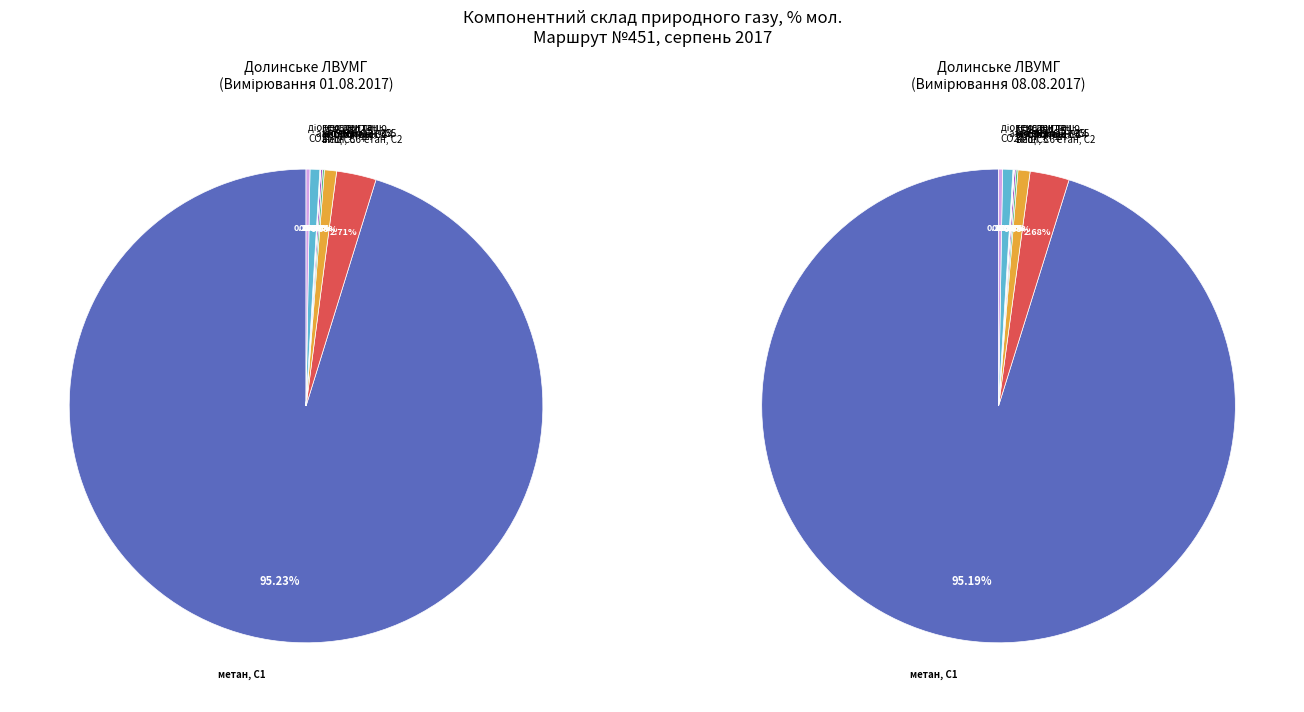

To the nearest percent, what is the difference between the largest and smallest slice percentages?

95%